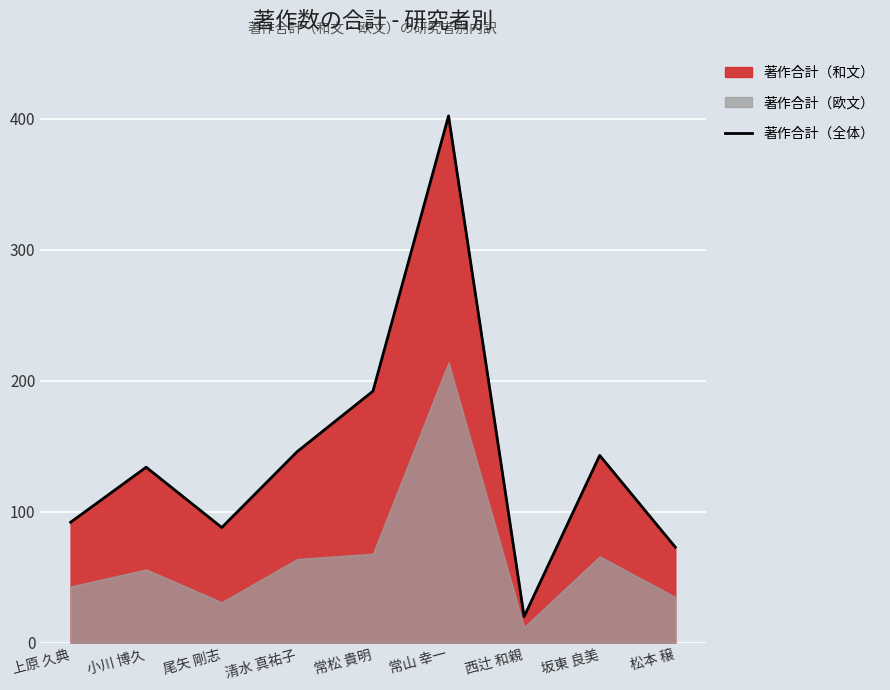

What is the label of the 4th point from the left?

清水 真祐子